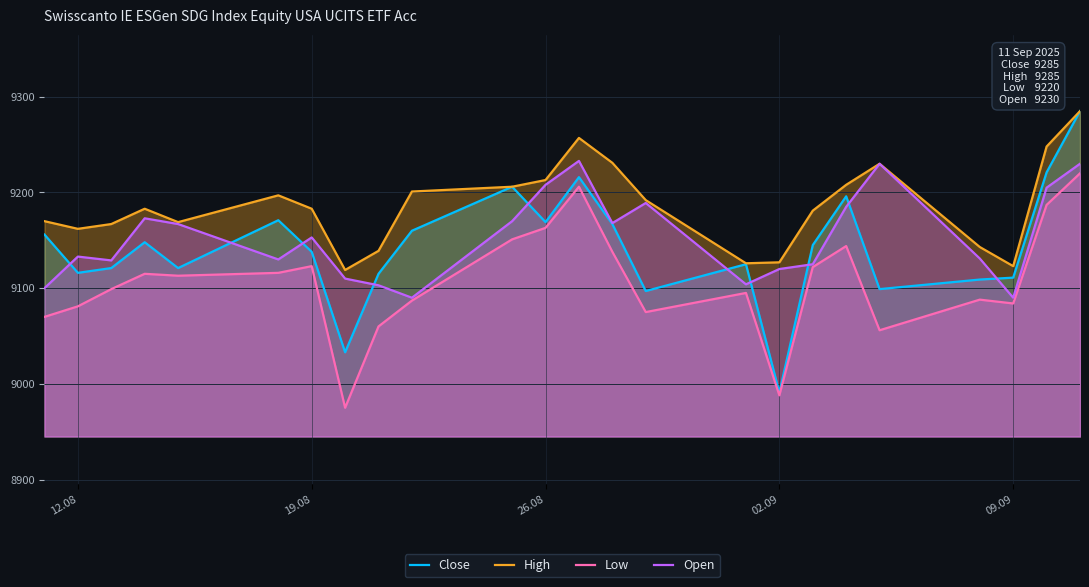

True or false: Open and Low cross at least once.

False